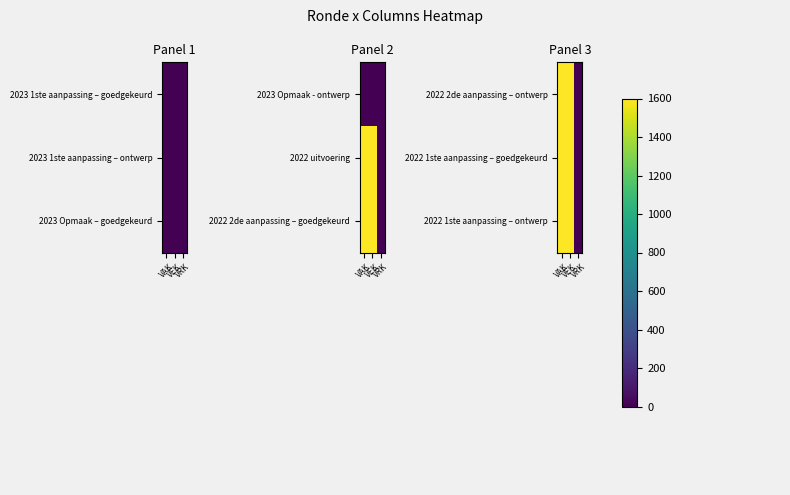

What is the sum of all 2022 2de aanpassing – ontwerp values?

3200